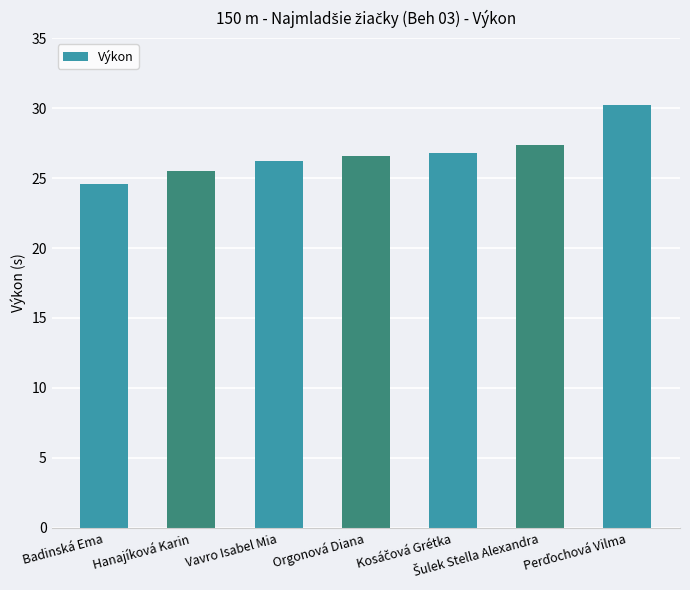

Which has a higher value, Hanajíková Karin or Badinská Ema?

Hanajíková Karin